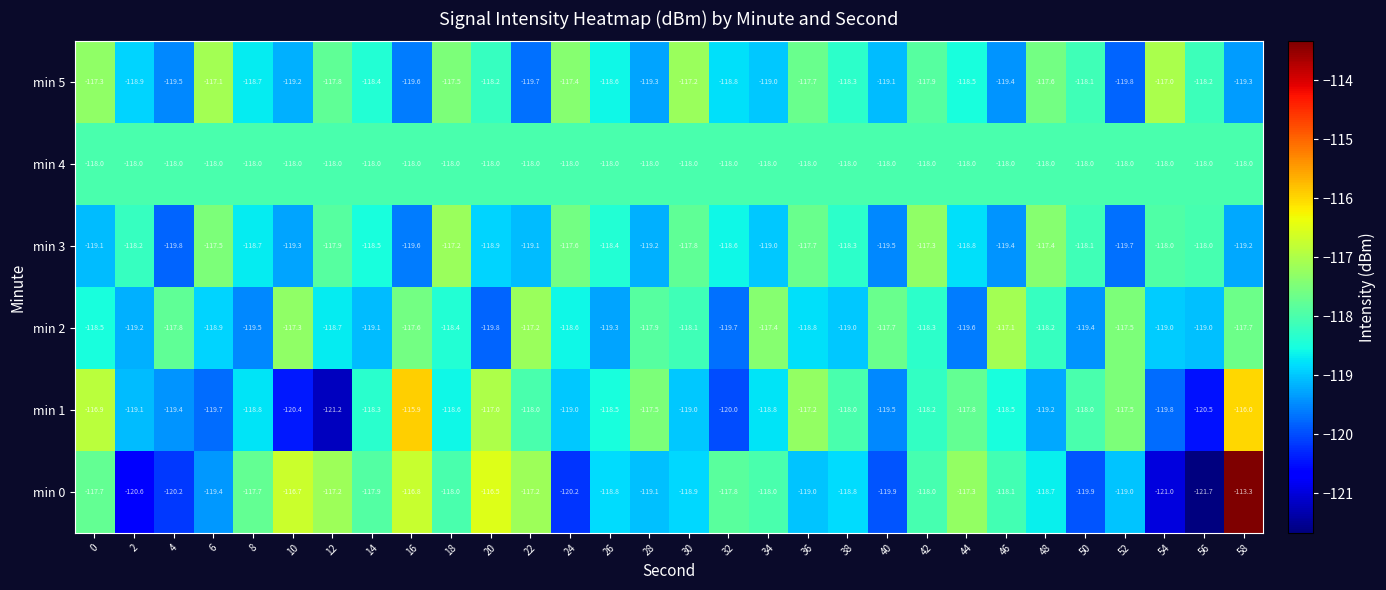

Rank the series by their maximum value, from highest to lowest.

min 0, min 1, min 5, min 2, min 3, min 4